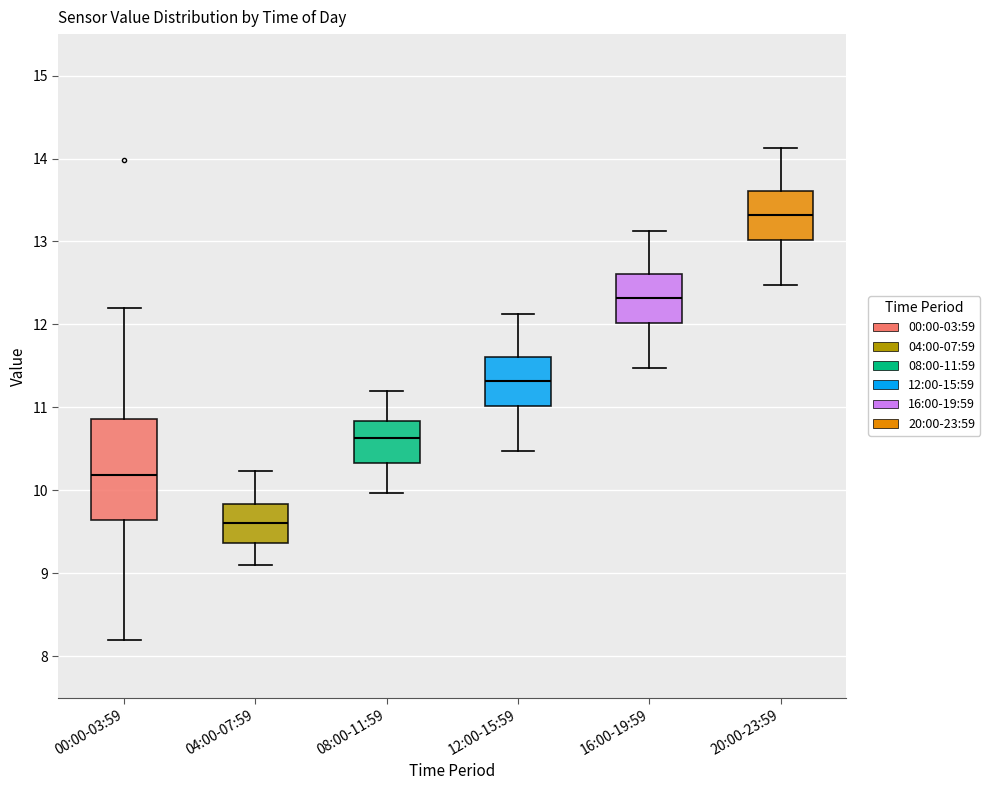

Which box has the highest median line?

20:00-23:59